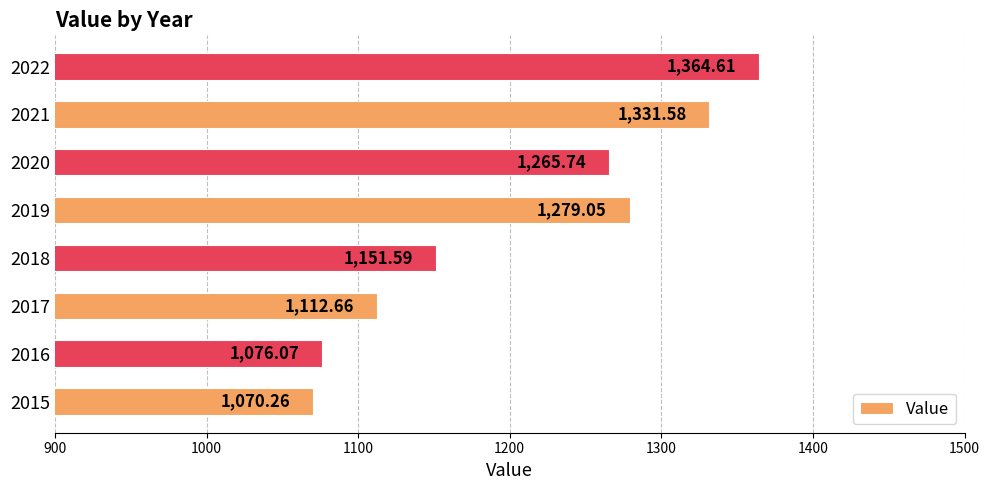

List the labels in order of value, smallest first.

2015, 2016, 2017, 2018, 2020, 2019, 2021, 2022